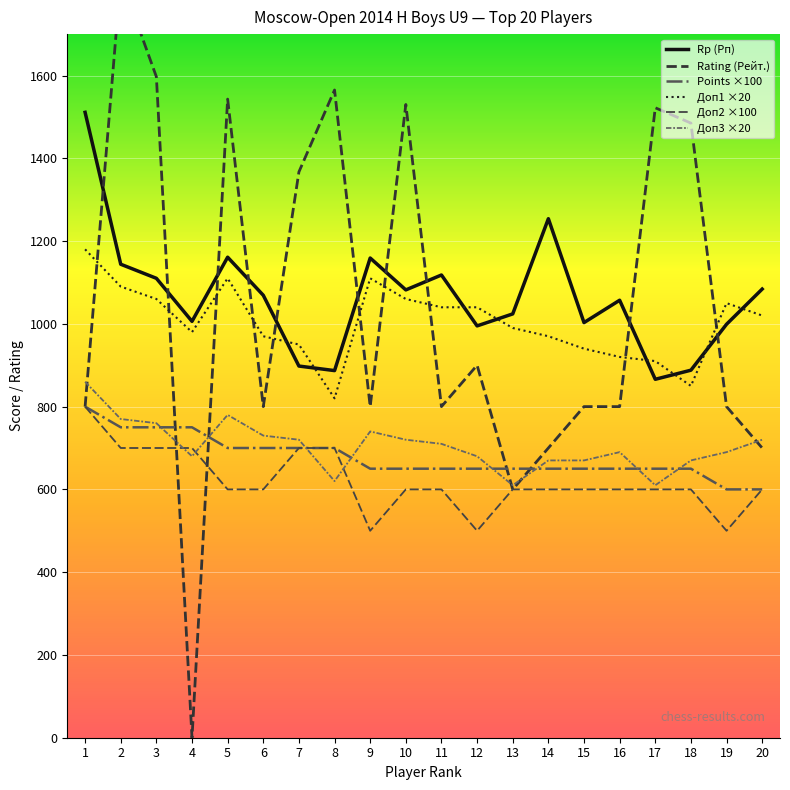

What is the value of the Доп2 ×100 point at the 12th from the left?

500